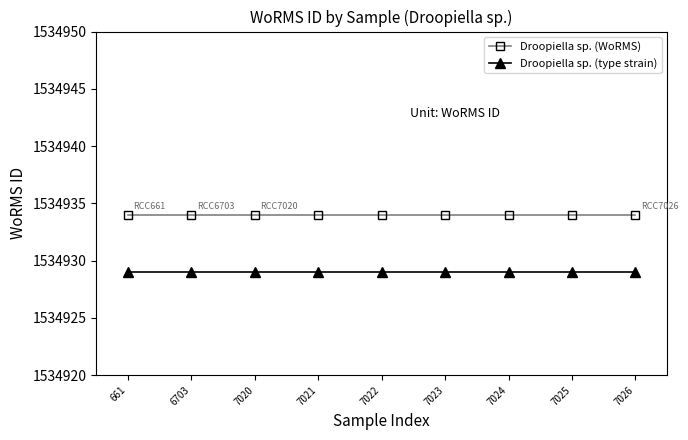

True or false: Droopiella sp. (WoRMS) has a value of 1534934 at 7025.

True